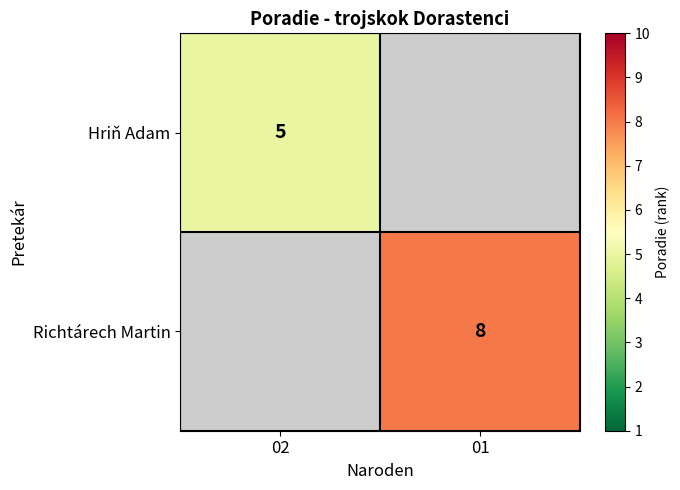

Count the number of data series in this chart.

2